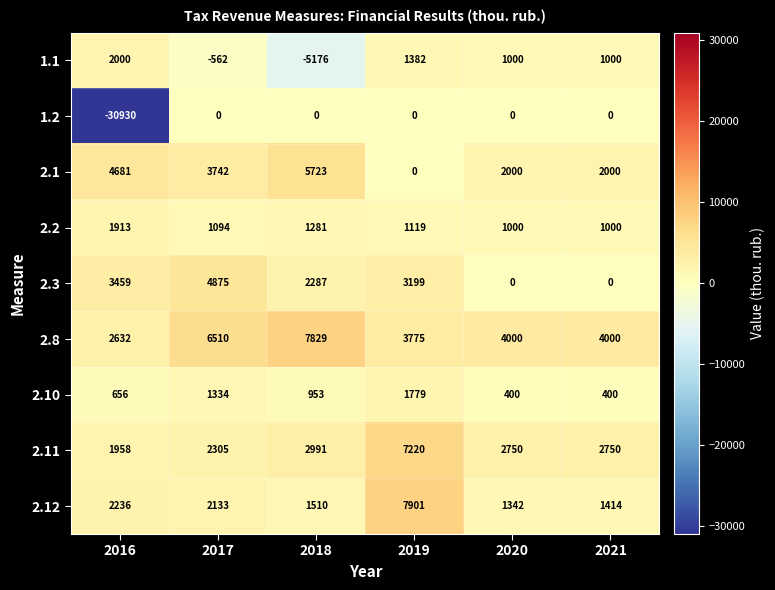

How many values in 1.1 are above zero?

4